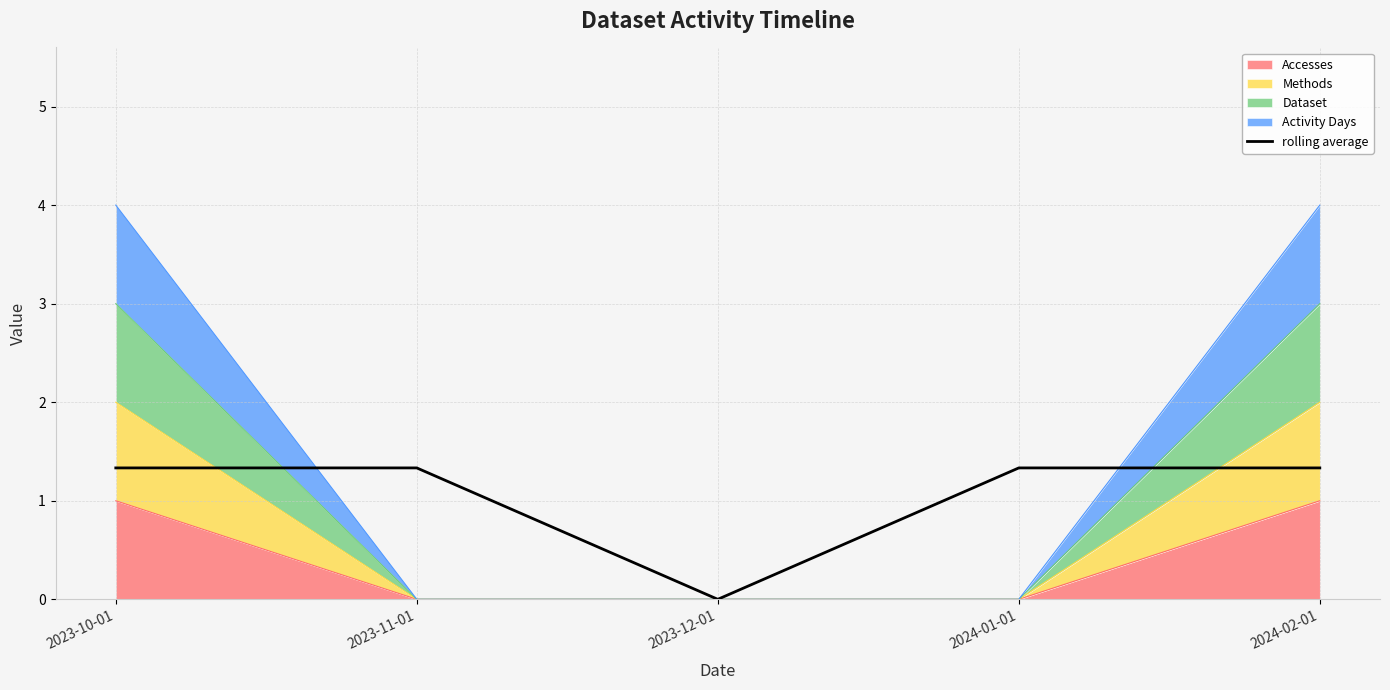

Which category has the lowest value across all series?

2023-12-01